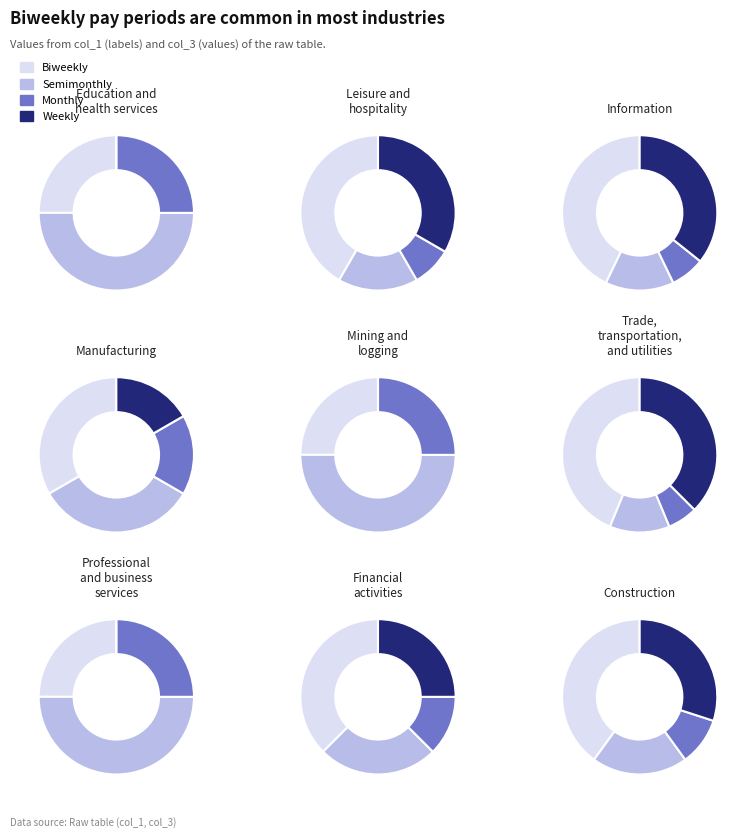

To the nearest percent, what is the difference between the 9 and 1 slice percentages?

18%